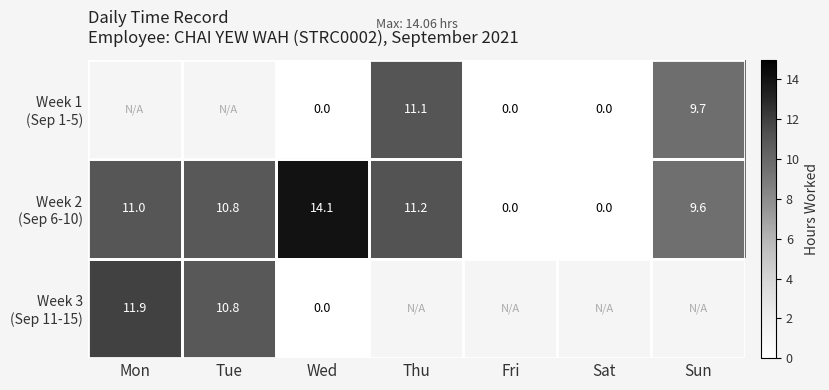

What is the total value across all series at Wed?

14.1